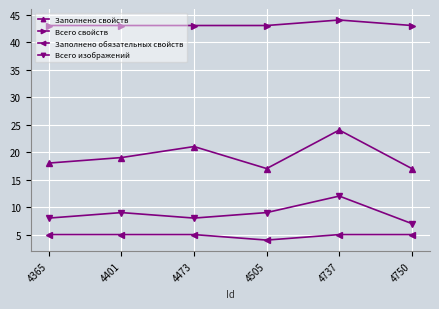

True or false: Заполнено обязательных свойств and Всего свойств cross at least once.

False